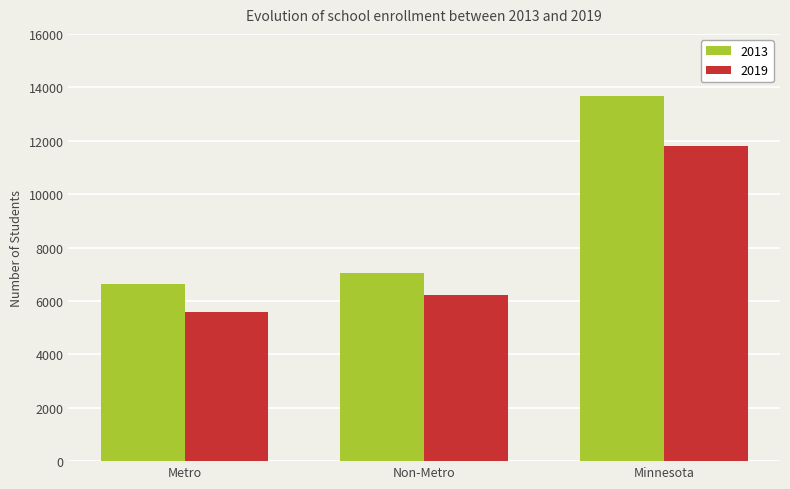

Does the chart contain stacked bars?

No